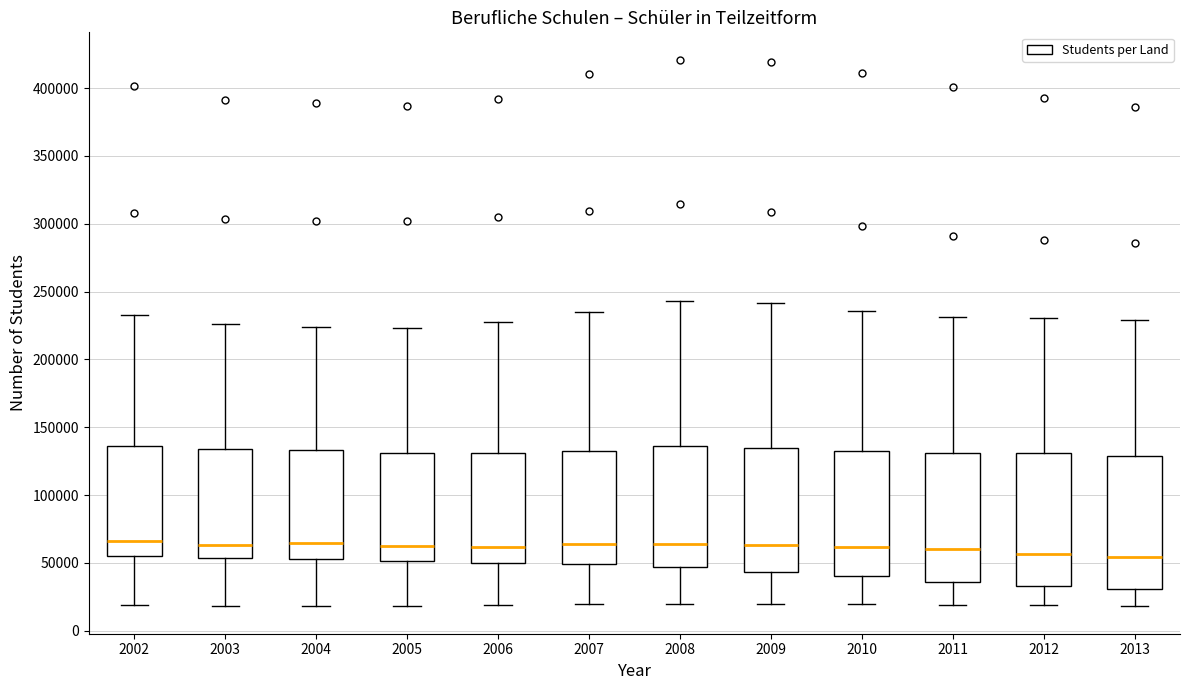

Where is the upper edge of the box at x = 2010 on the y-axis? The values are not printed on the chart, so give them approximately, as read against the axis.

130000